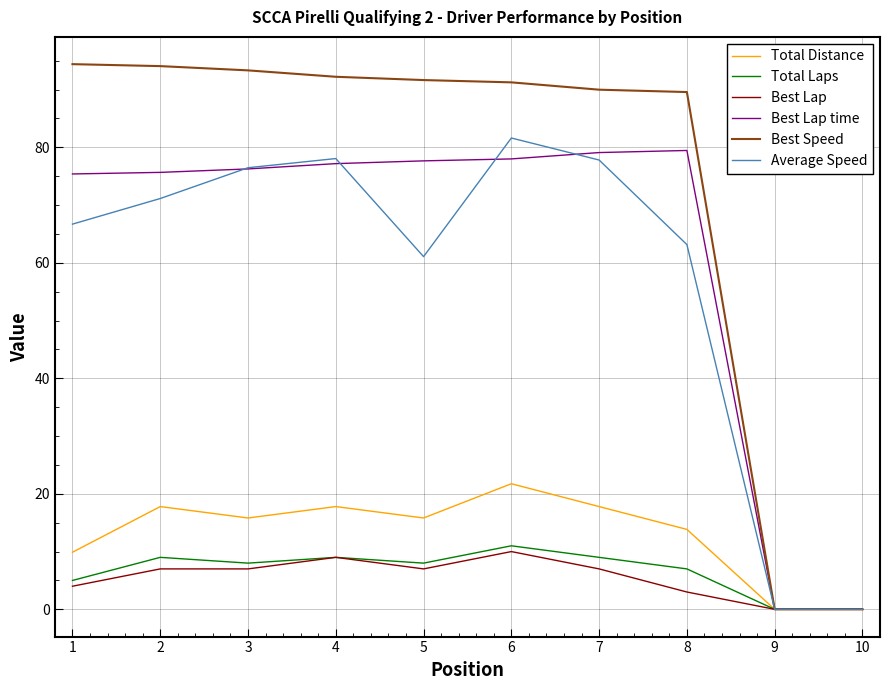

Is it true that Total Laps equals 8.0 at 5?

True